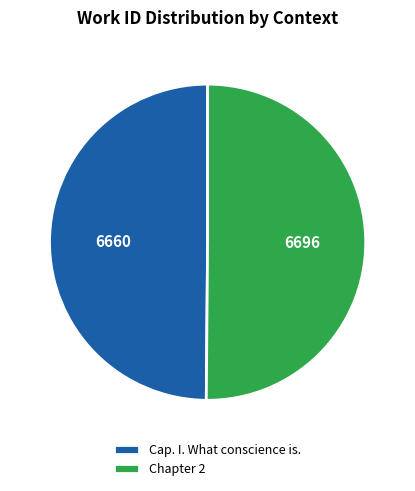

Approximately how many times larger is the value at Cap. I. What conscience is. compared to Chapter 2?

1.0